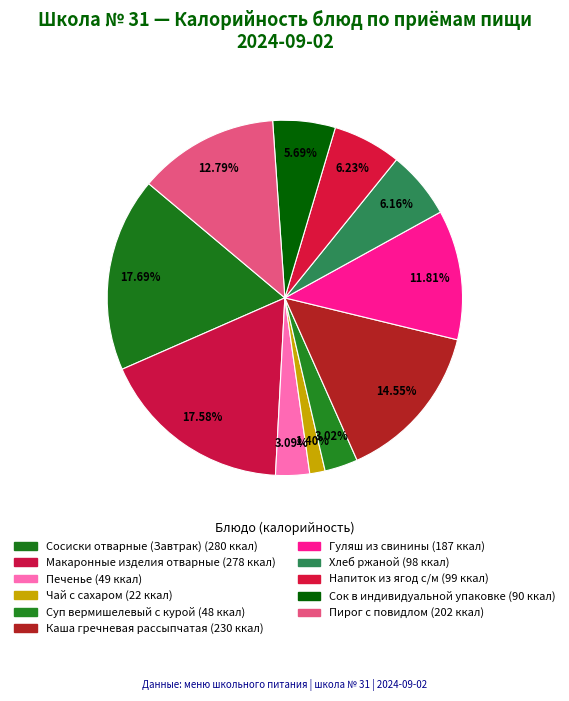

How many slices are in this pie chart?

11